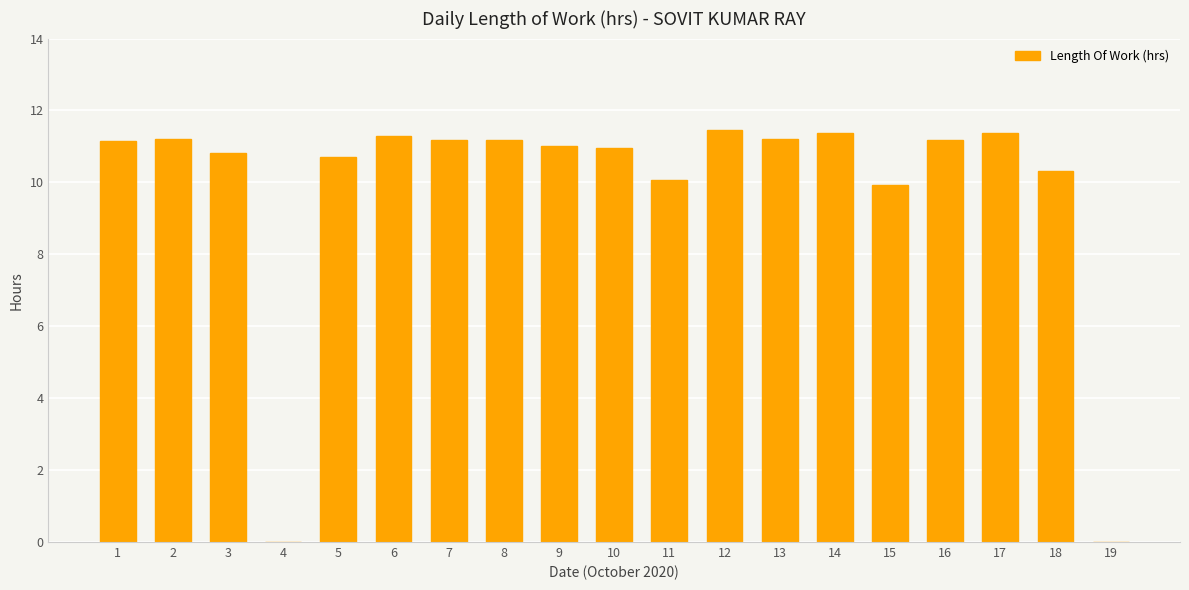

Which has a higher value, 13 or 5?

13